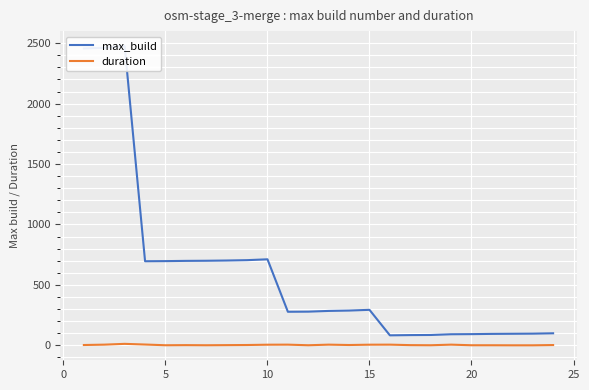

Reading right to left, transcribe all the data shown in this chart.

max_build: 100.0	97.0	96.0	95.0	93.0	92.0	86.0	85.0	83.0	294.0	288.0	285.0	279.0	278.0	712.0	705.0	702.0	700.0	699.0	697.0	696.0	2476.0	2462.0	2456.0
duration: 2.7	0.5	0.5	1.0	1.0	6.0	1.0	2.0	6.0	5.6	3.0	6.0	1.0	6.0	5.5	3.0	2.0	1.0	2.0	1.0	7.0	12.6	6.0	3.0